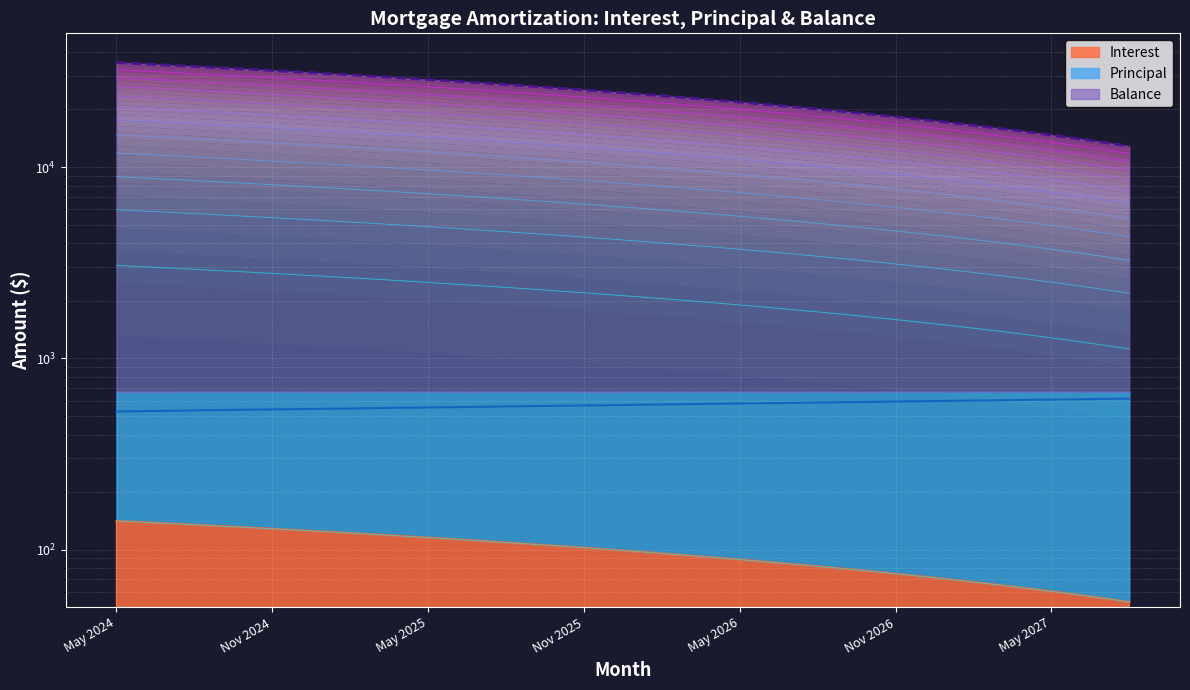

Rank the categories by Interest value from lowest to highest.

Aug 2027, Jul 2027, Jun 2027, May 2027, Apr 2027, Mar 2027, Feb 2027, Jan 2027, Dec 2026, Nov 2026, Oct 2026, Sep 2026, Aug 2026, Jul 2026, Jun 2026, May 2026, Apr 2026, Mar 2026, Feb 2026, Jan 2026, Dec 2025, Nov 2025, Oct 2025, Sep 2025, Aug 2025, Jul 2025, Jun 2025, May 2025, Apr 2025, Mar 2025, Feb 2025, Jan 2025, Dec 2024, Nov 2024, Oct 2024, Sep 2024, Aug 2024, Jul 2024, Jun 2024, May 2024